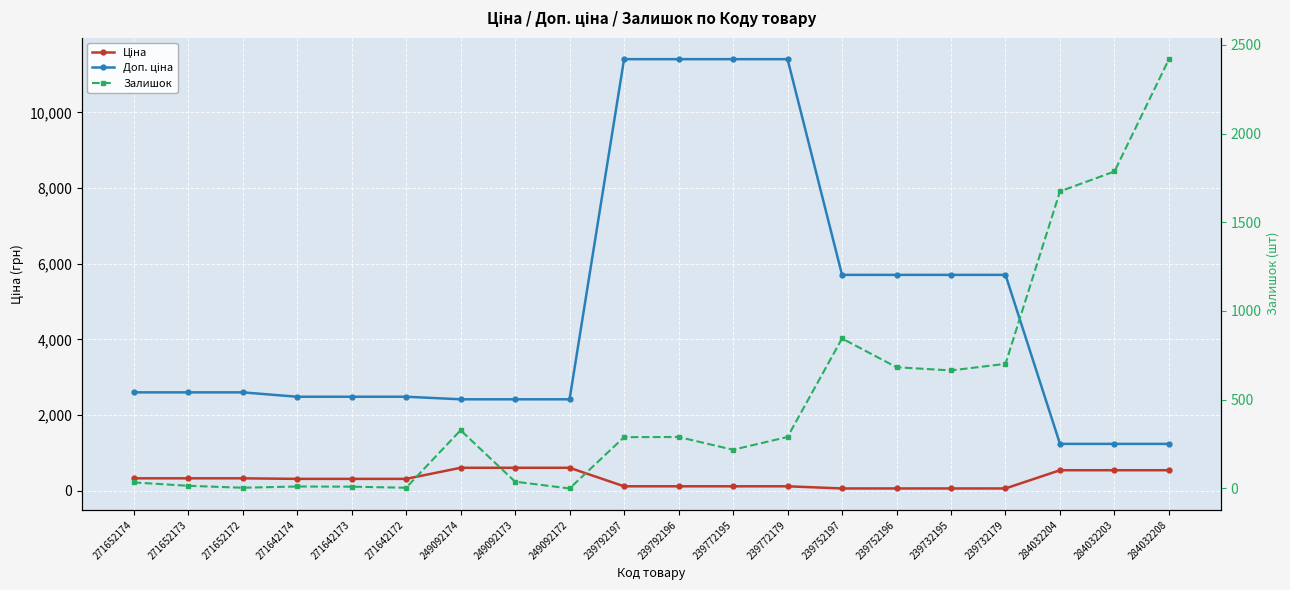

What is the average value of the Залишок series?

515.2